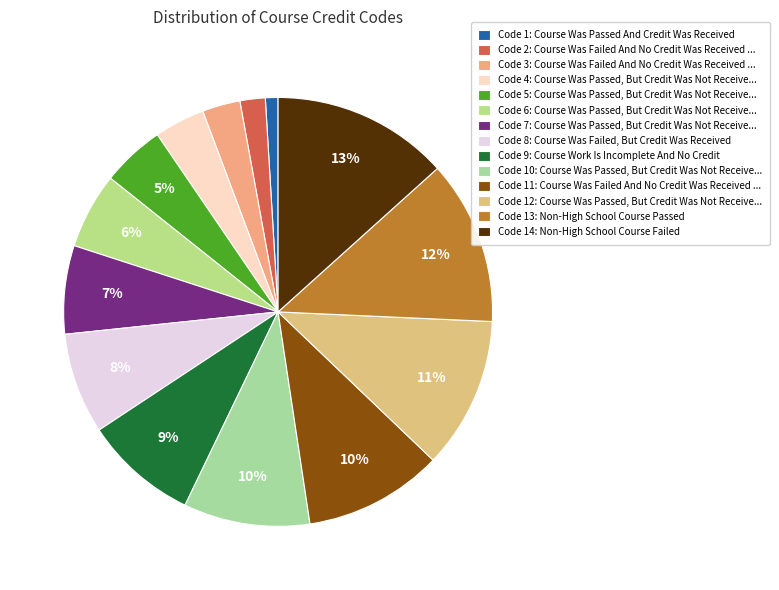

Which category has the smallest portion of the pie?

Code 1: Course Was Passed And Credit Was Received